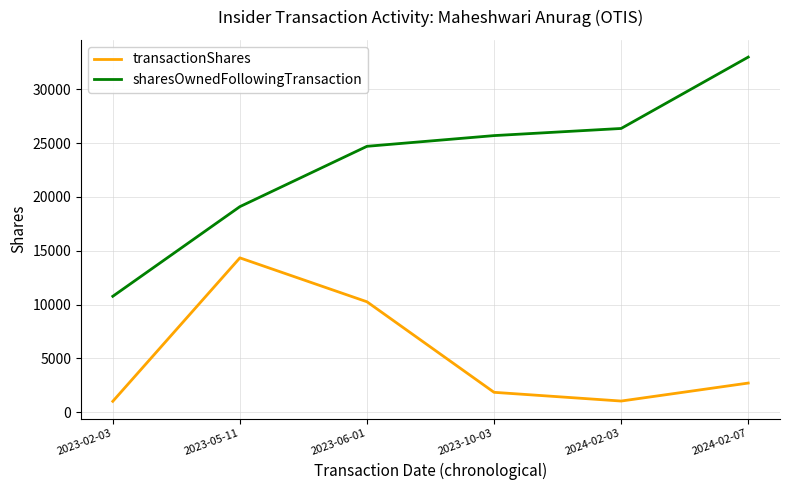

Which series has the widest spread of values?

sharesOwnedFollowingTransaction